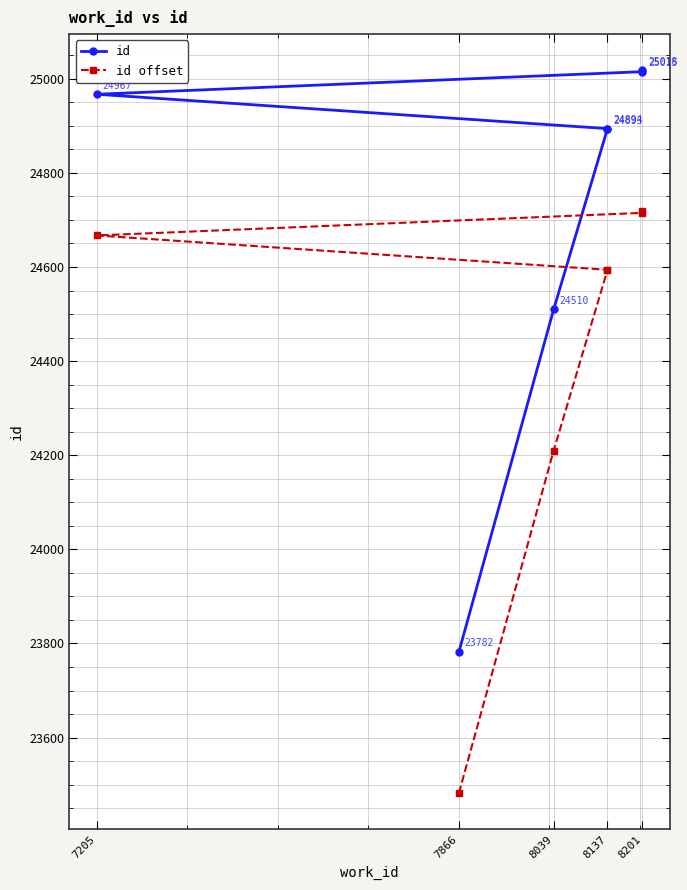

What is the value of the id offset point at the 4th from the left?

24594